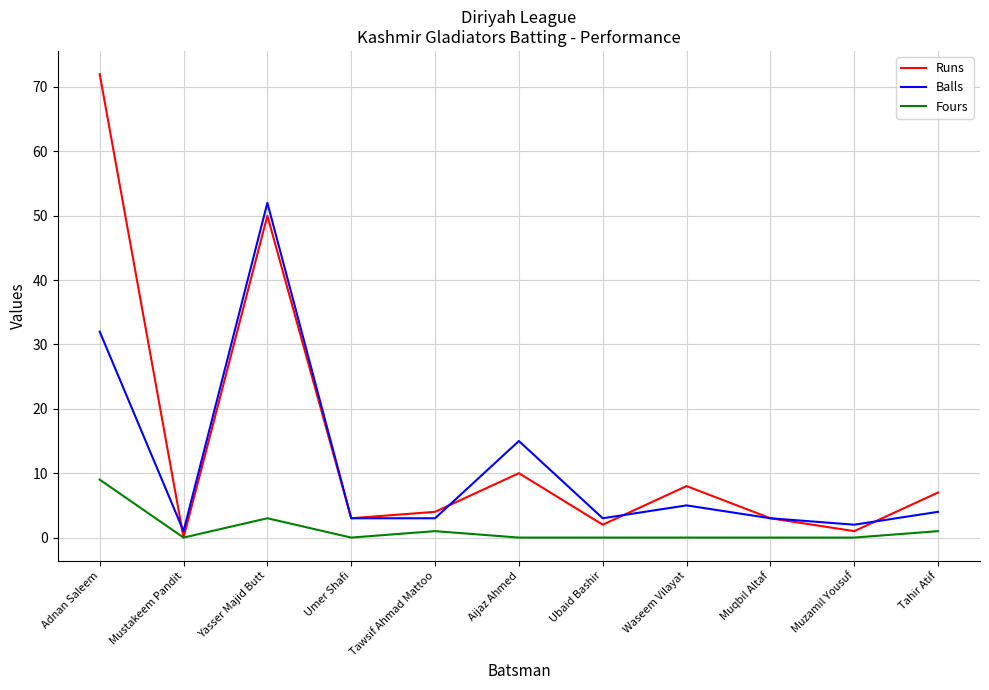

What is the average value of the Balls series?

11